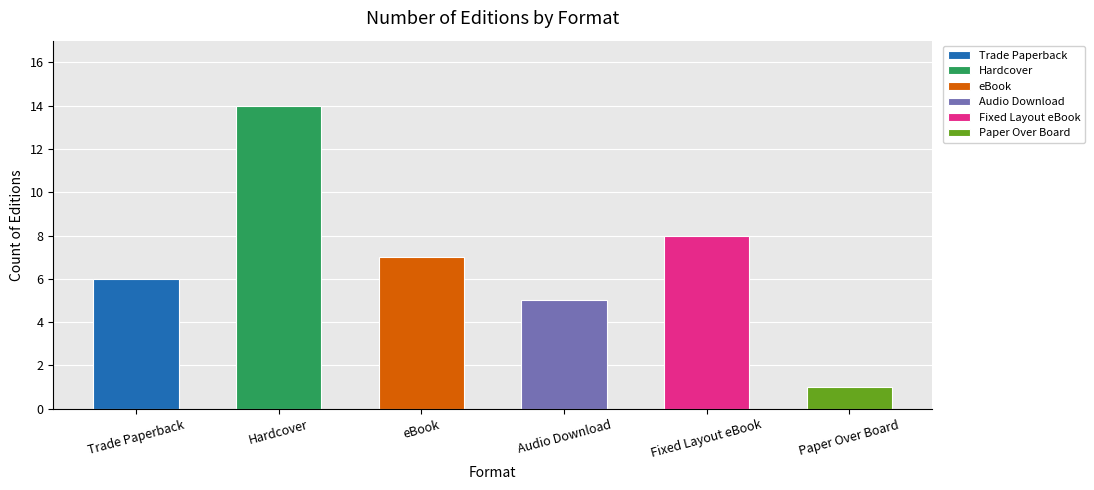

List the labels in order of value, smallest first.

Paper Over Board, Audio Download, Trade Paperback, eBook, Fixed Layout eBook, Hardcover